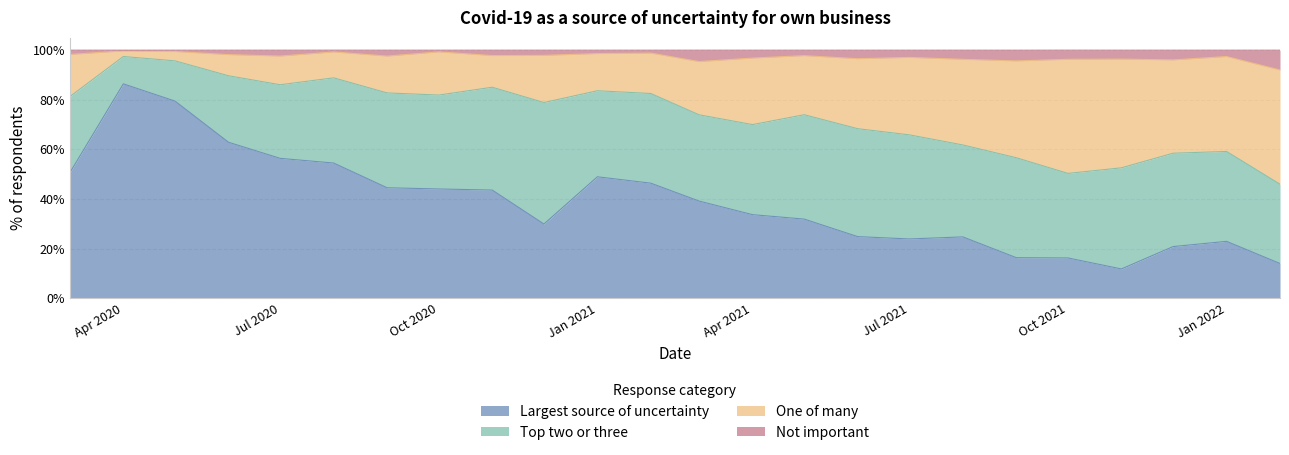

Where does the Largest source of uncertainty series first go above 39?

2020-03